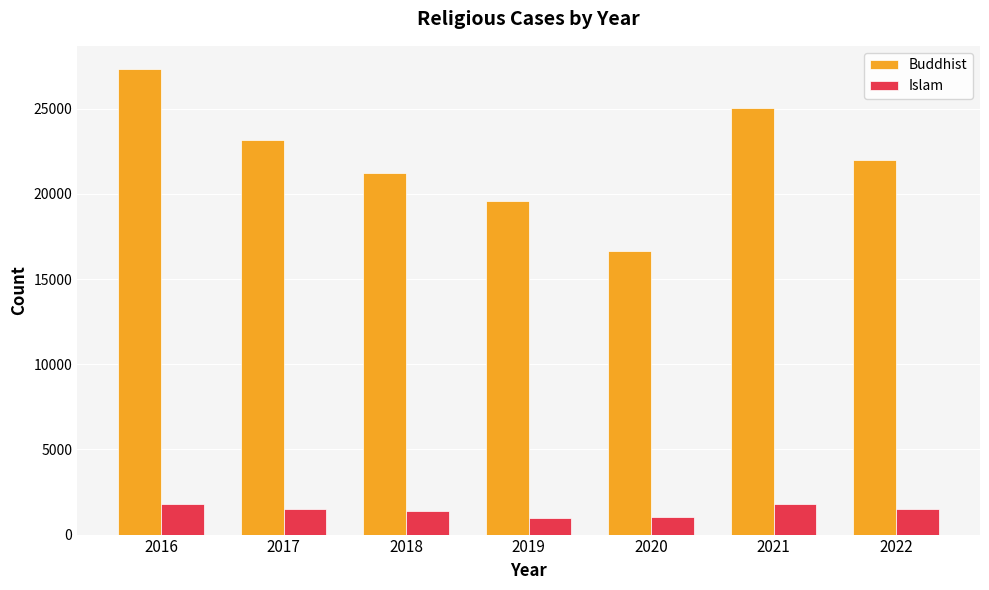

At which category is the sum across all series the highest?

2016